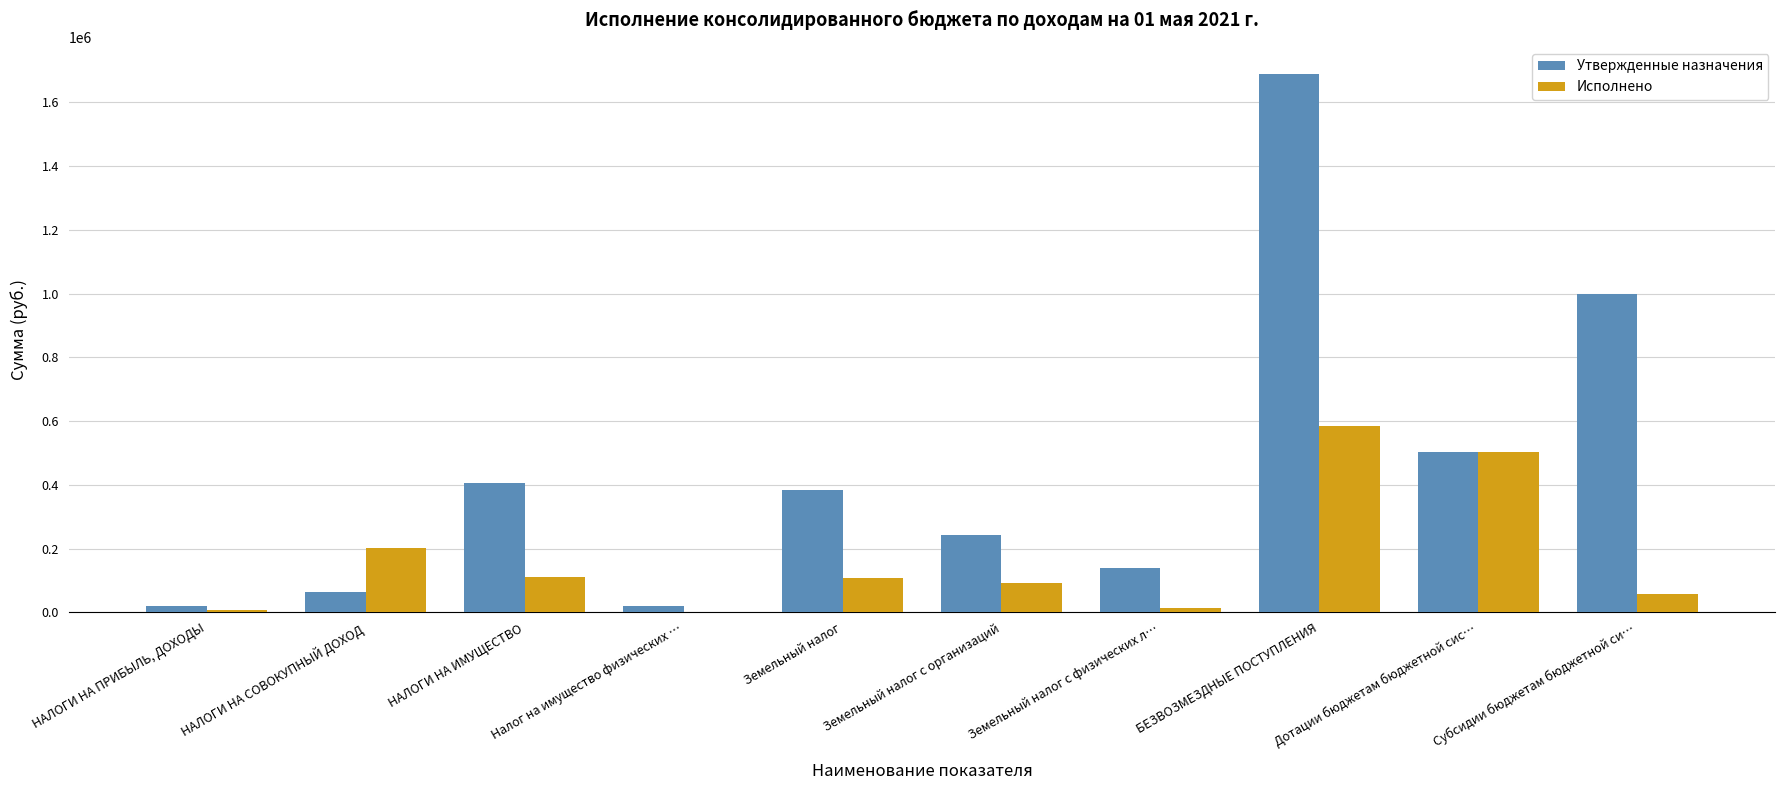

What is the sum of all Утвержденные назначения values?

4468352.0